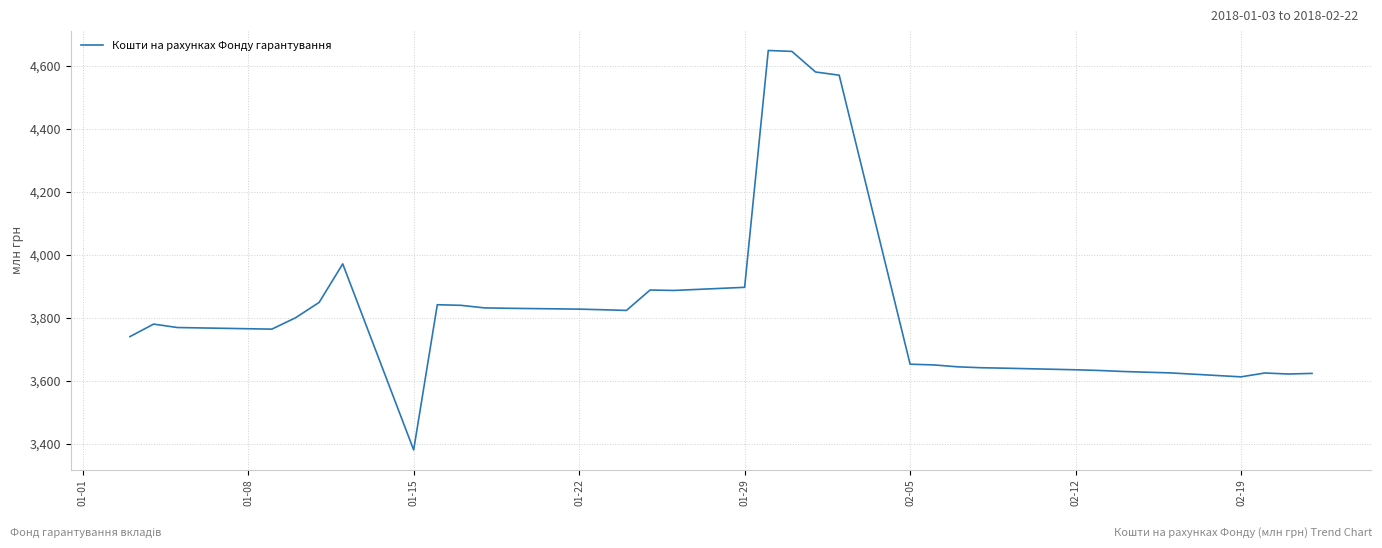

What is the minimum value shown in the chart?

3380.8